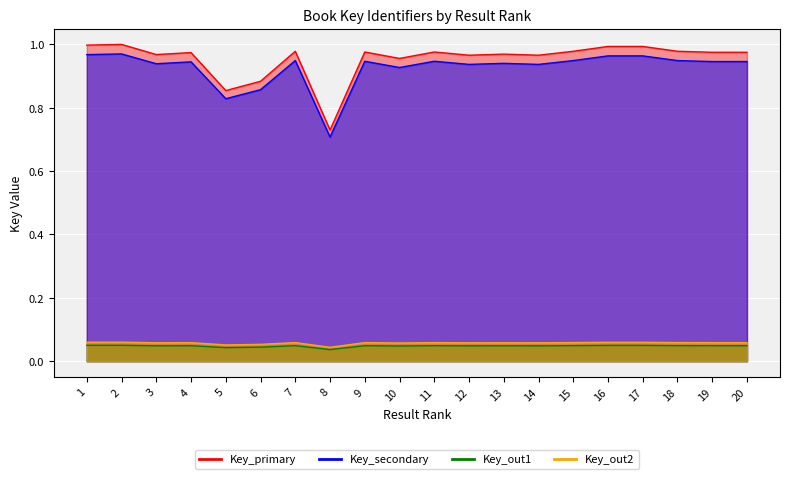

Which series has the largest total across all categories?

Key_primary_line